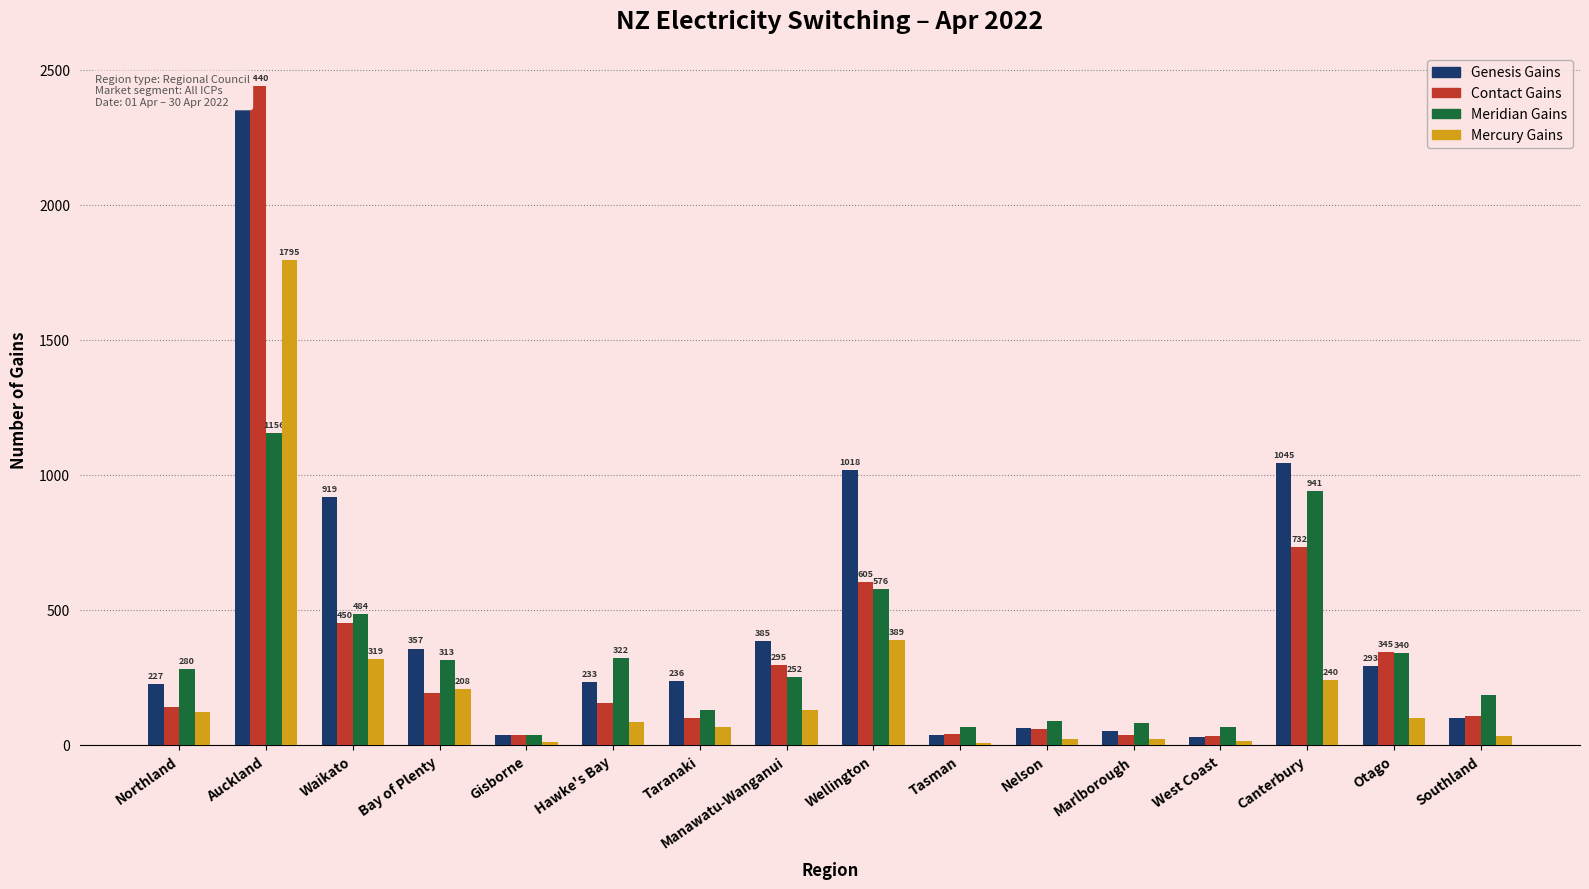

Reading right to left, list all the values displayed in this chart.

Genesis Gains: Southland=100	Otago=293	Canterbury=1045	West Coast=31	Marlborough=52	Nelson=61	Tasman=37	Wellington=1018	Manawatu-Wanganui=385	Taranaki=236	Hawke's Bay=233	Gisborne=38	Bay of Plenty=357	Waikato=919	Auckland=2373	Northland=227
Contact Gains: Southland=106	Otago=345	Canterbury=732	West Coast=32	Marlborough=37	Nelson=60	Tasman=41	Wellington=605	Manawatu-Wanganui=295	Taranaki=98	Hawke's Bay=154	Gisborne=37	Bay of Plenty=193	Waikato=450	Auckland=2440	Northland=140
Meridian Gains: Southland=184	Otago=340	Canterbury=941	West Coast=65	Marlborough=82	Nelson=88	Tasman=68	Wellington=576	Manawatu-Wanganui=252	Taranaki=130	Hawke's Bay=322	Gisborne=36	Bay of Plenty=313	Waikato=484	Auckland=1156	Northland=280
Mercury Gains: Southland=34	Otago=100	Canterbury=240	West Coast=14	Marlborough=22	Nelson=23	Tasman=9	Wellington=389	Manawatu-Wanganui=128	Taranaki=66	Hawke's Bay=85	Gisborne=12	Bay of Plenty=208	Waikato=319	Auckland=1795	Northland=123